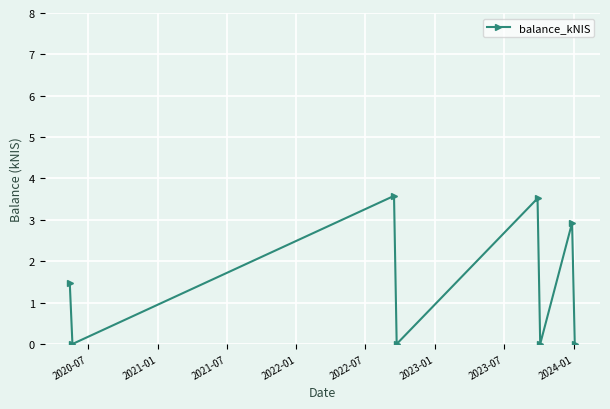

What is the value of the 5th point from the left?

3.5